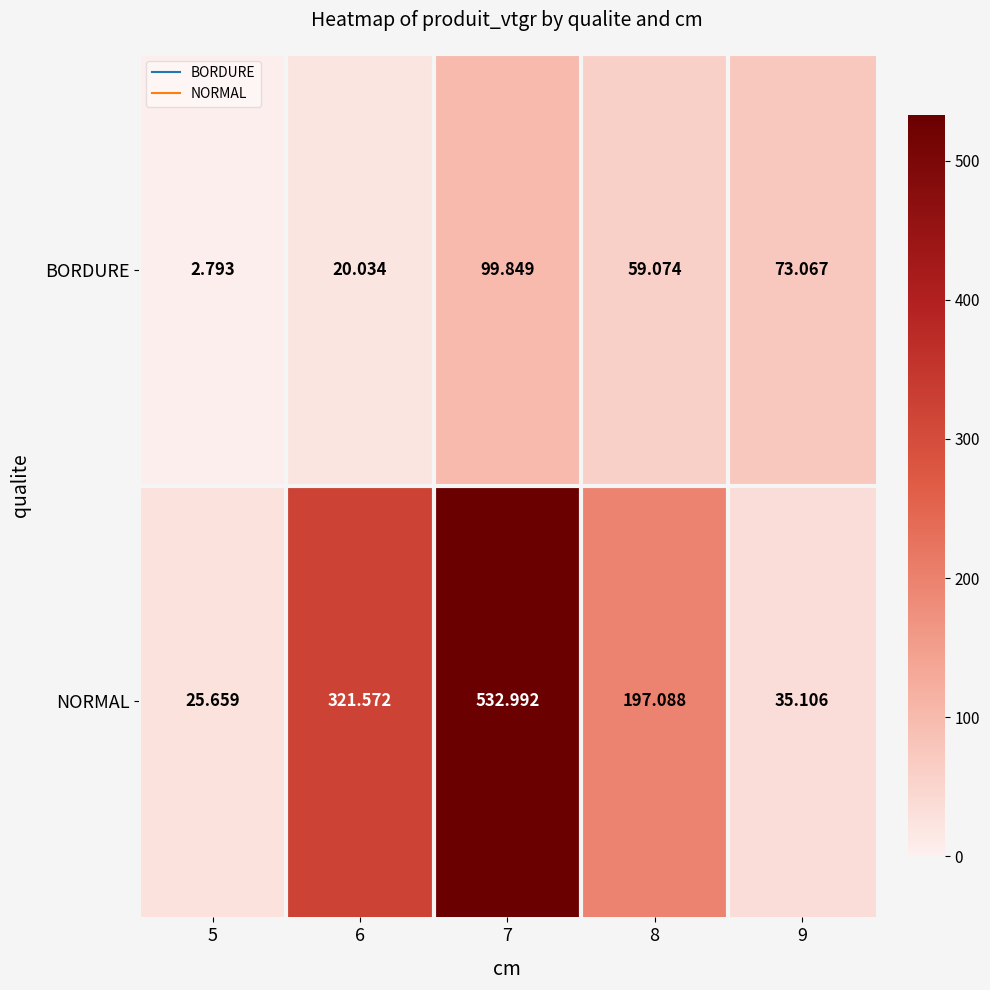

What is the difference between the highest and lowest values at 7?

433.1